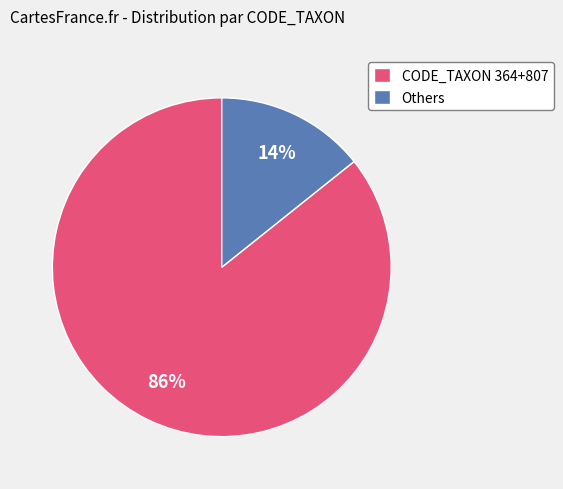

Does Others account for over 50% of the chart?

No